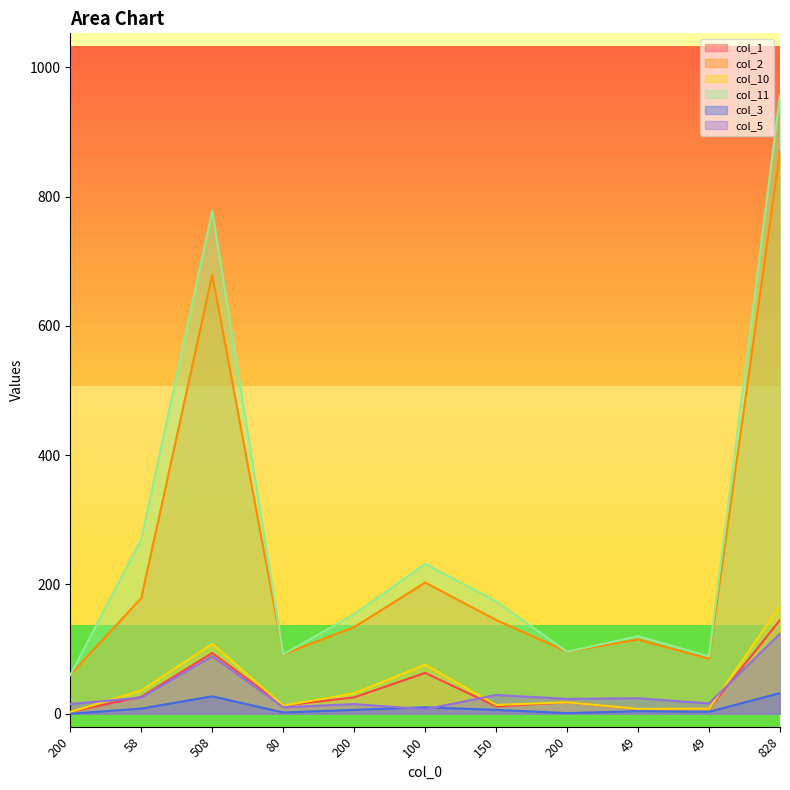

True or false: col_1 has more than 1 points higher than both neighbors.

True